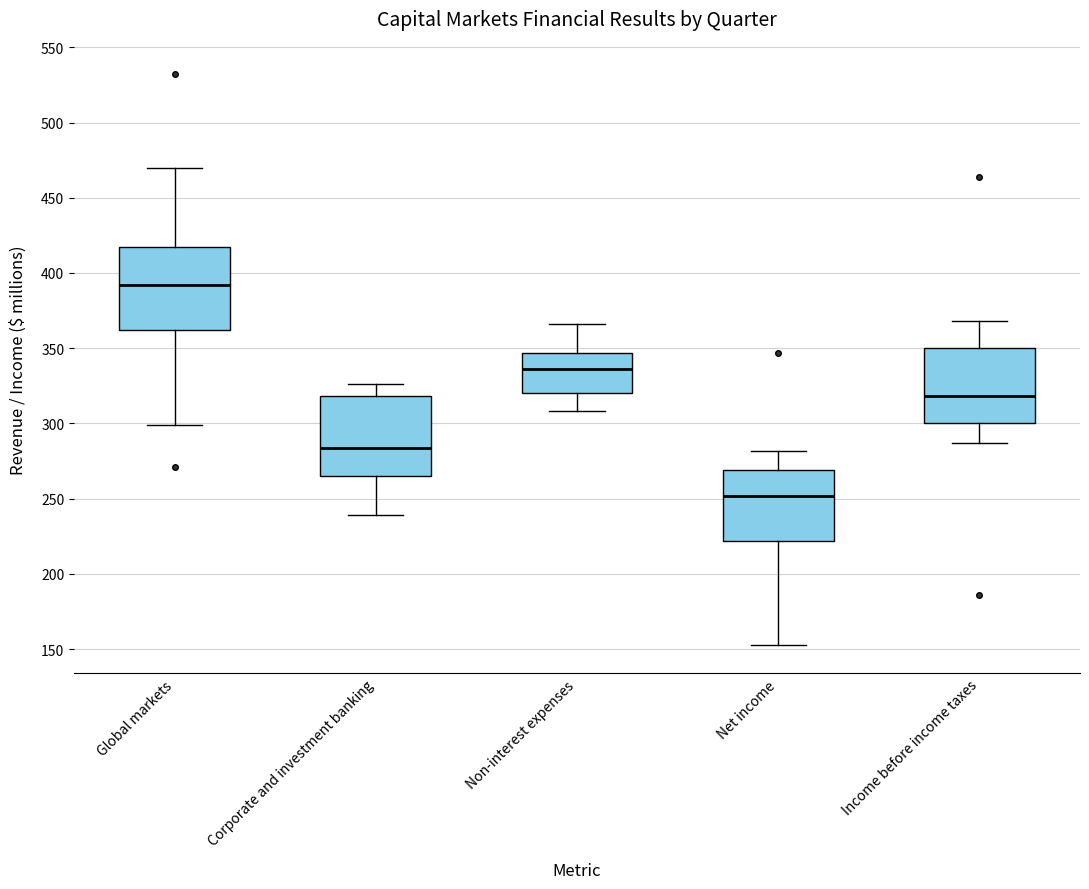

Reading left to right, transcribe this box plot: for each box, give where its median line is, the range the box spans, and where its two whiskers end, as read against the y-axis. The values are not printed on the chart, so give them approximately, as read against the axis.

Global markets: median 390, box 360 to 415, whiskers 300 to 470
Corporate and investment banking: median 285, box 265 to 320, whiskers 240 to 325
Non-interest expenses: median 335, box 320 to 345, whiskers 310 to 365
Net income: median 250, box 220 to 270, whiskers 155 to 280
Income before income taxes: median 320, box 300 to 350, whiskers 285 to 370